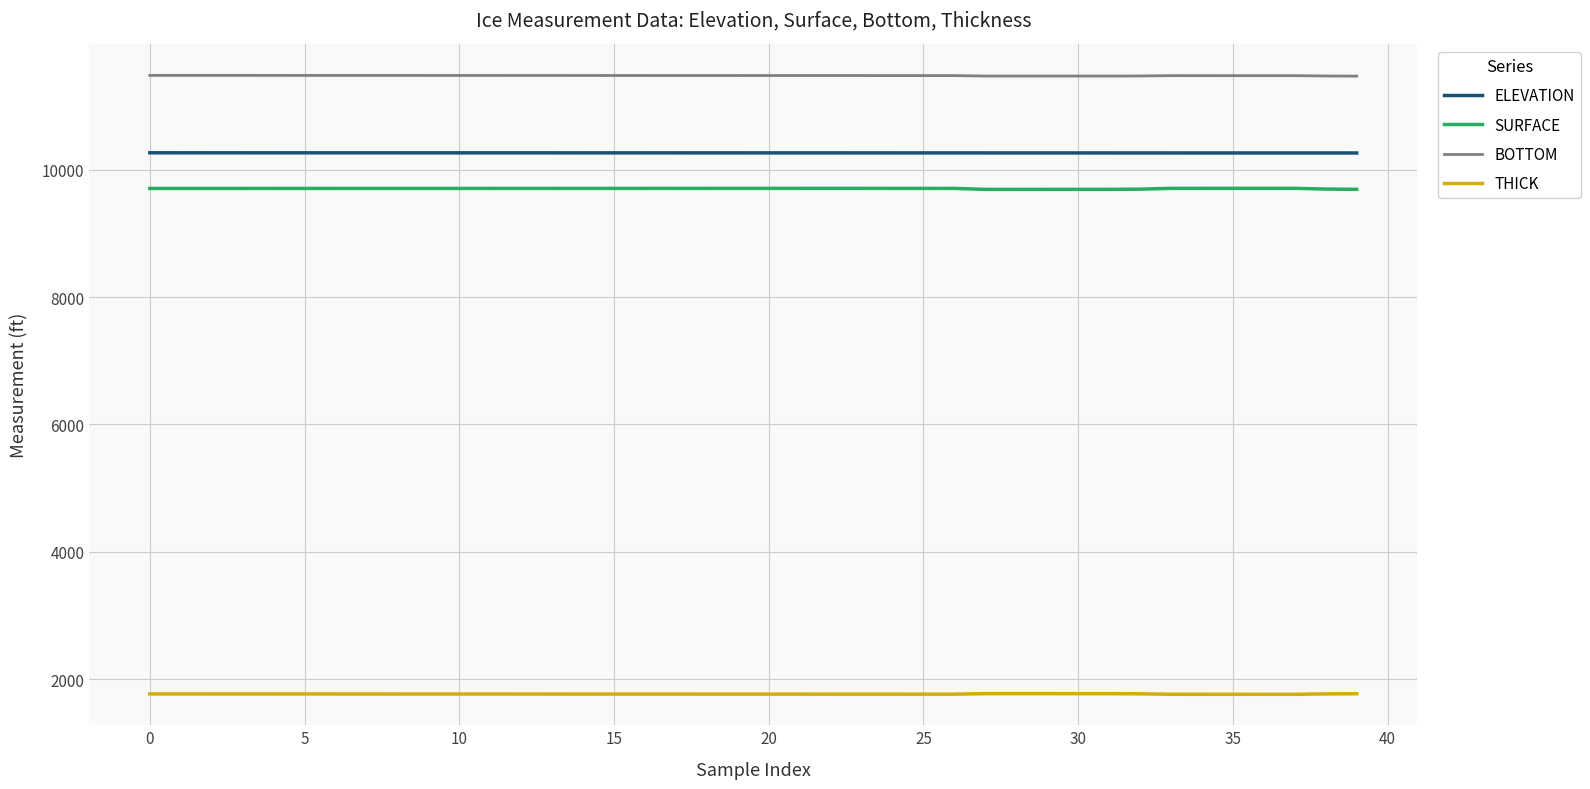

What is the minimum value for ELEVATION?

10259.6